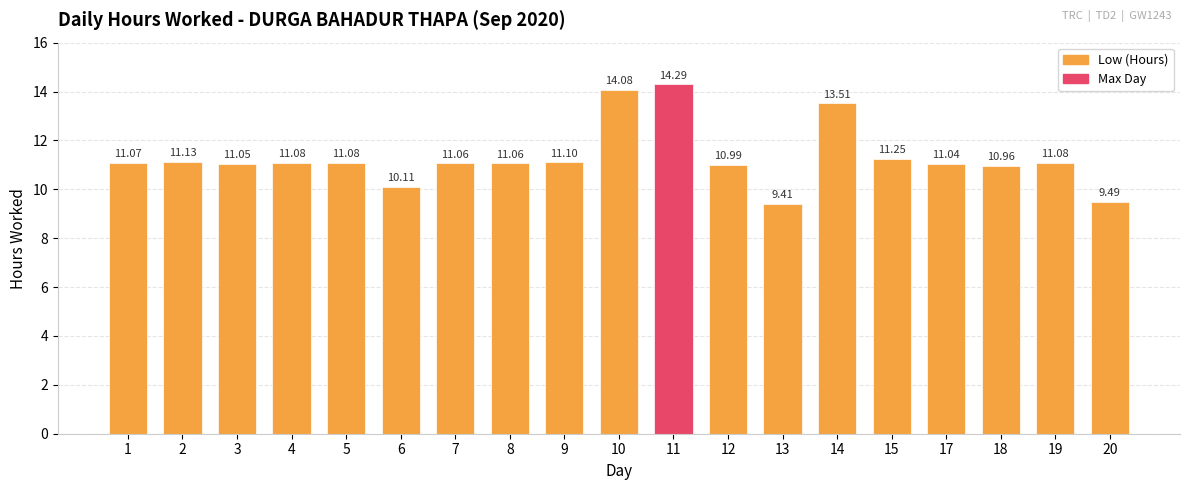

True or false: the data shows 19.6 at 3.

False